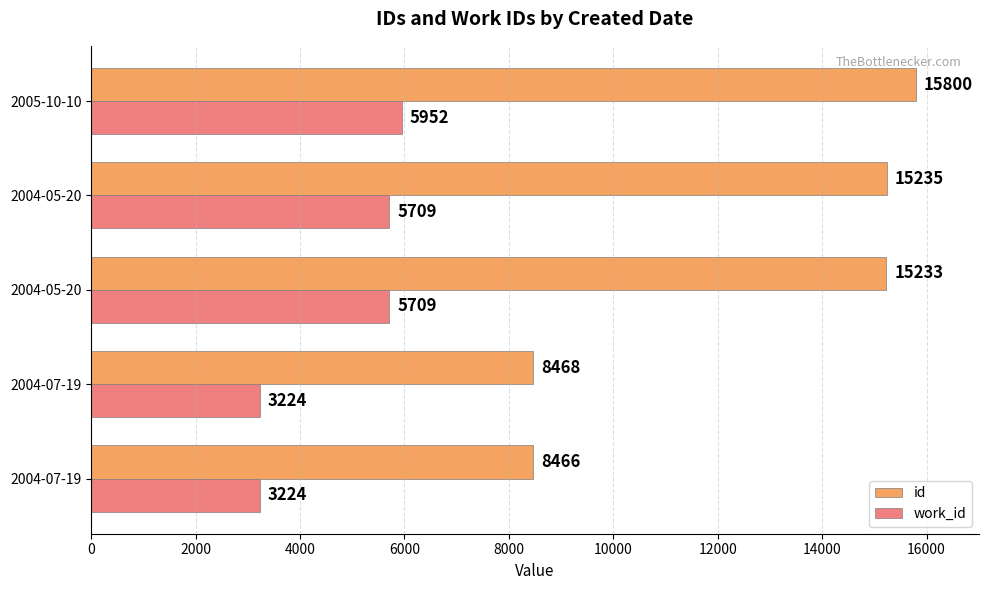

At how many categories does at least one series exceed 11291?

3